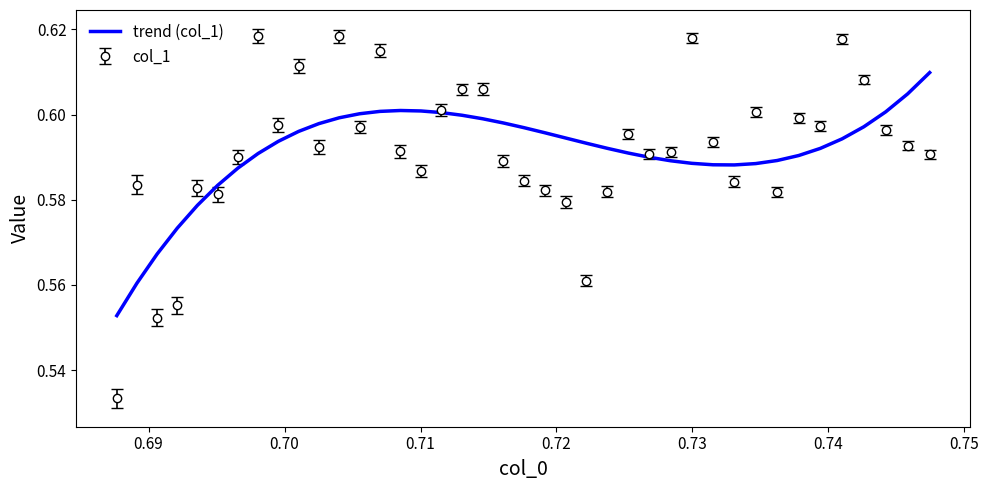

Rank the series by their maximum value, from highest to lowest.

col_1, trend (col_1)